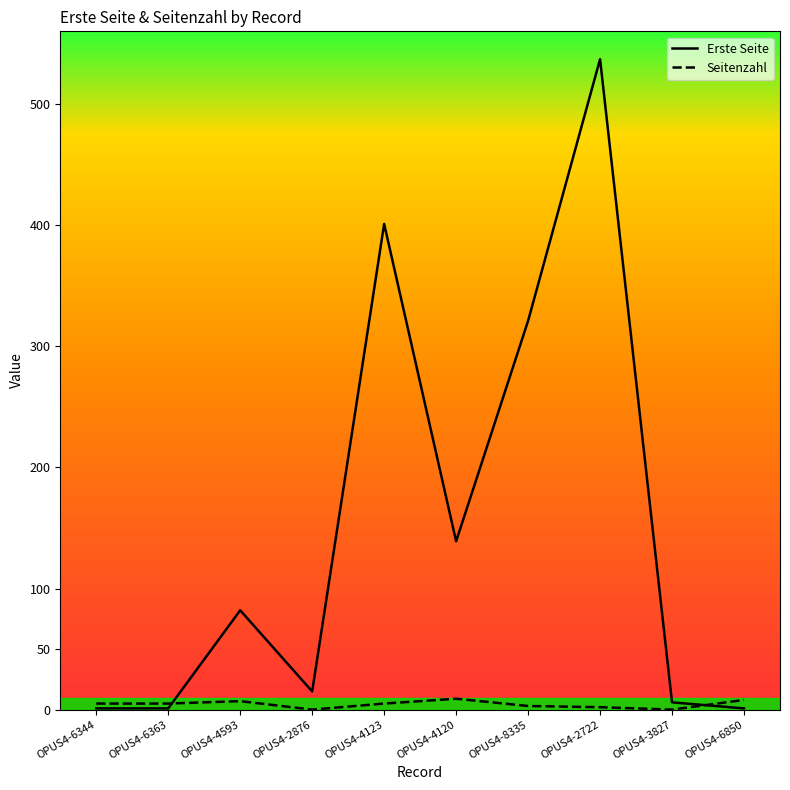

True or false: Seitenzahl and Erste Seite cross at least once.

True